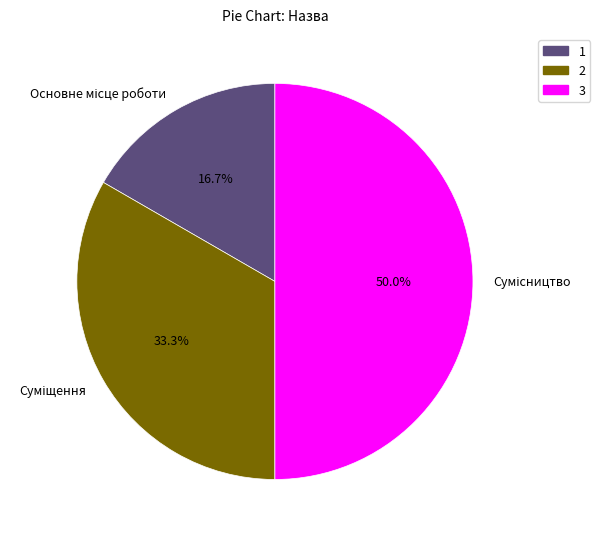

Which has a higher value, Сумісництво or Основне місце роботи?

Сумісництво